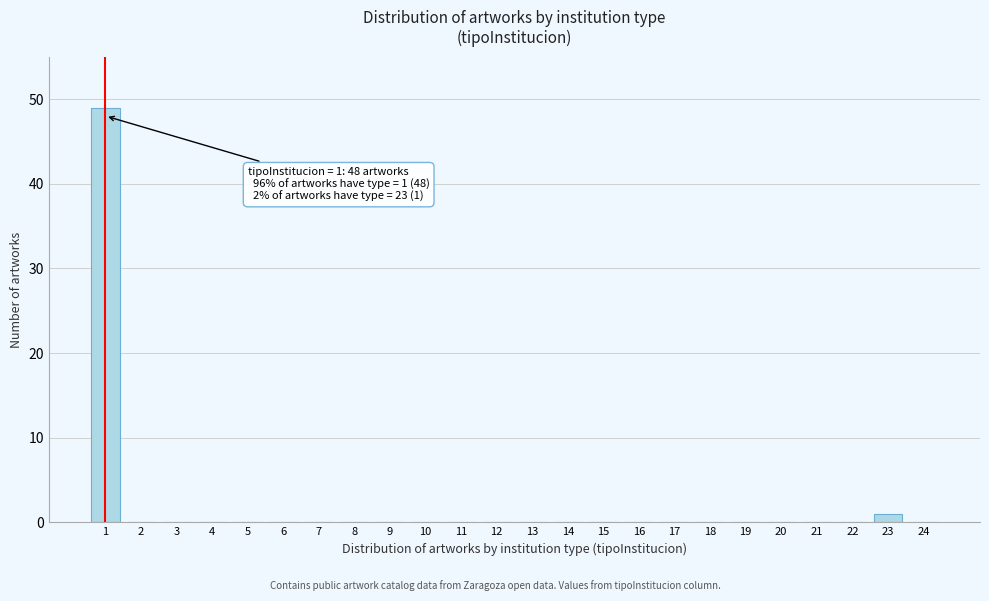

Reading left to right, list all the values displayed in this chart.

1=49	2=0	3=0	4=0	5=0	6=0	7=0	8=0	9=0	10=0	11=0	12=0	13=0	14=0	15=0	16=0	17=0	18=0	19=0	20=0	21=0	22=0	23=1	24=0